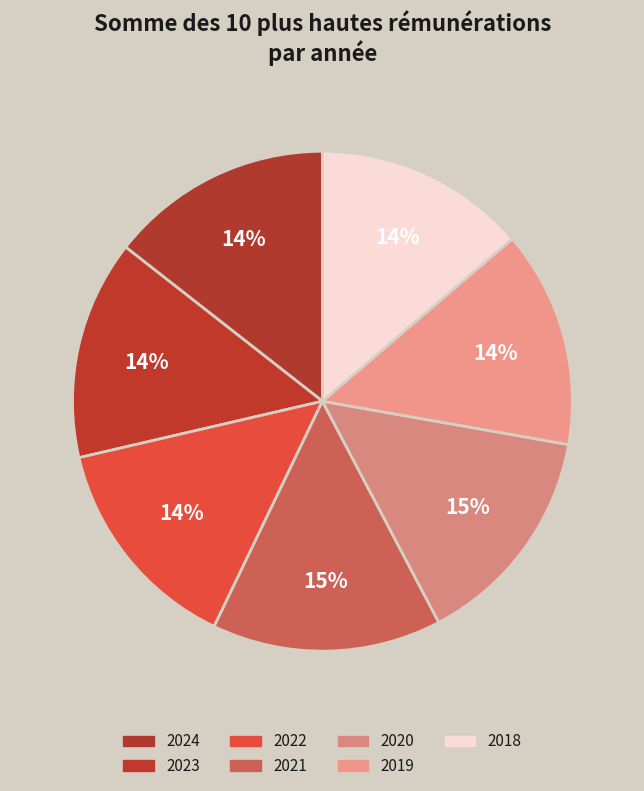

Count the number of slices in the pie.

7